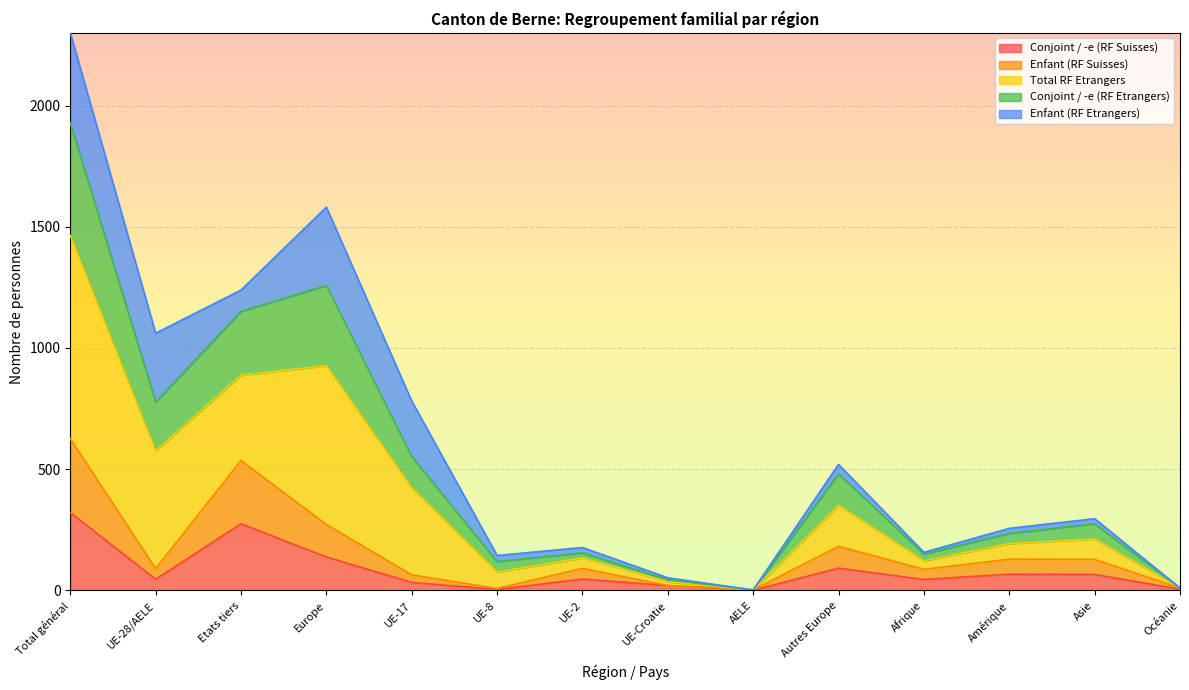

The value of Conjoint / -e (RF Suisses) at Amérique is 101. True or false?

False